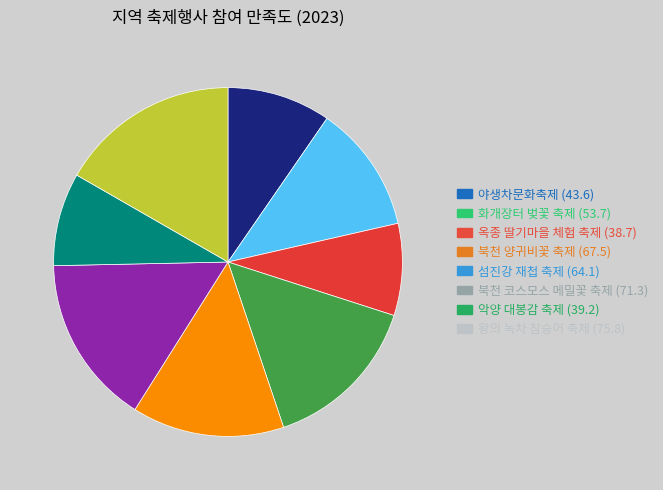

Is 악양 대봉감 축제 the majority of the pie?

No